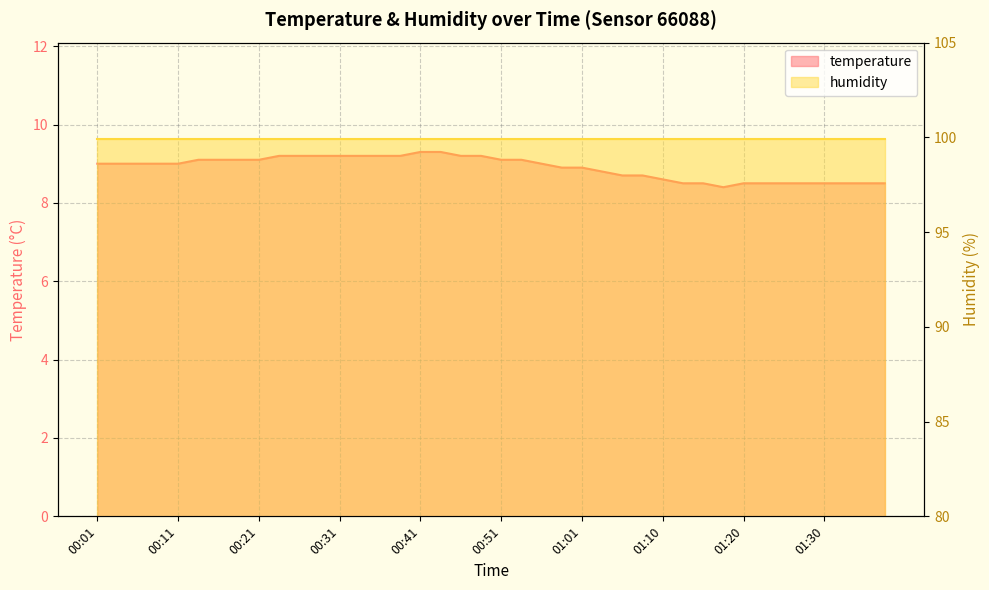

What is the average value?

8.9